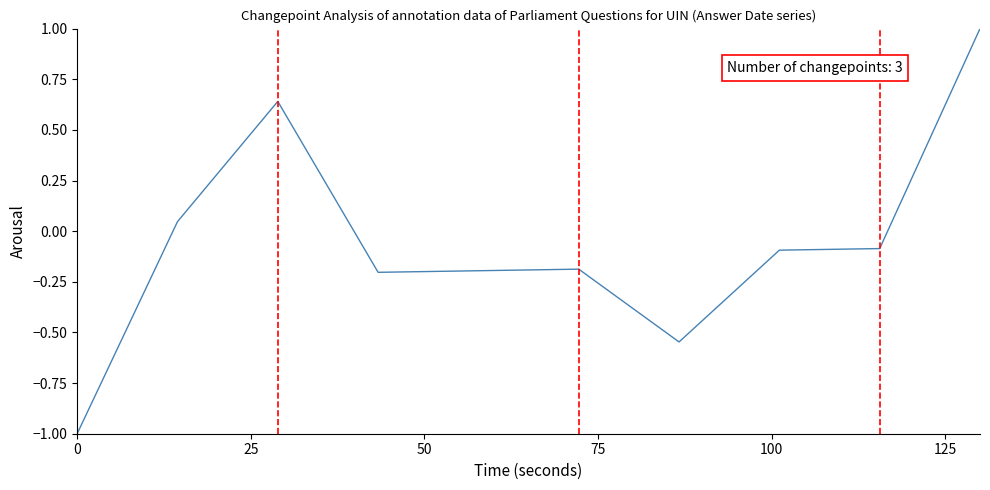

How many values are below 0?

7